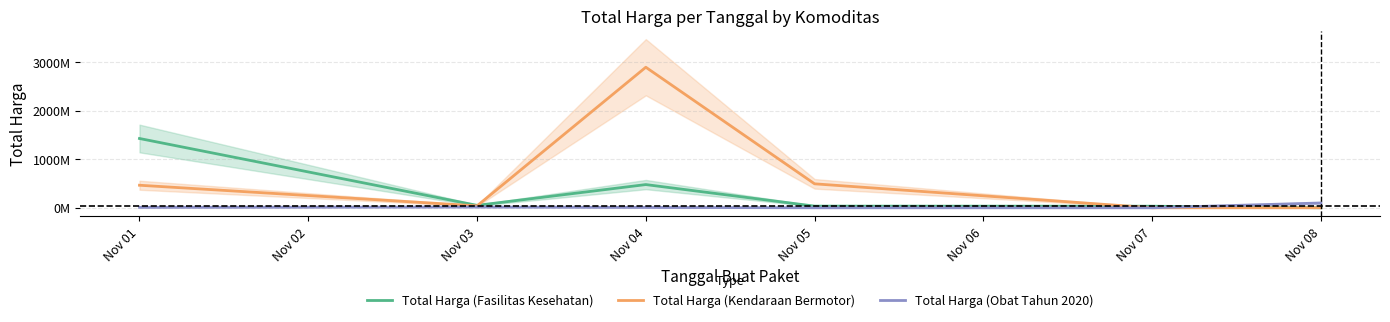

How many lines are shown in the chart?

3